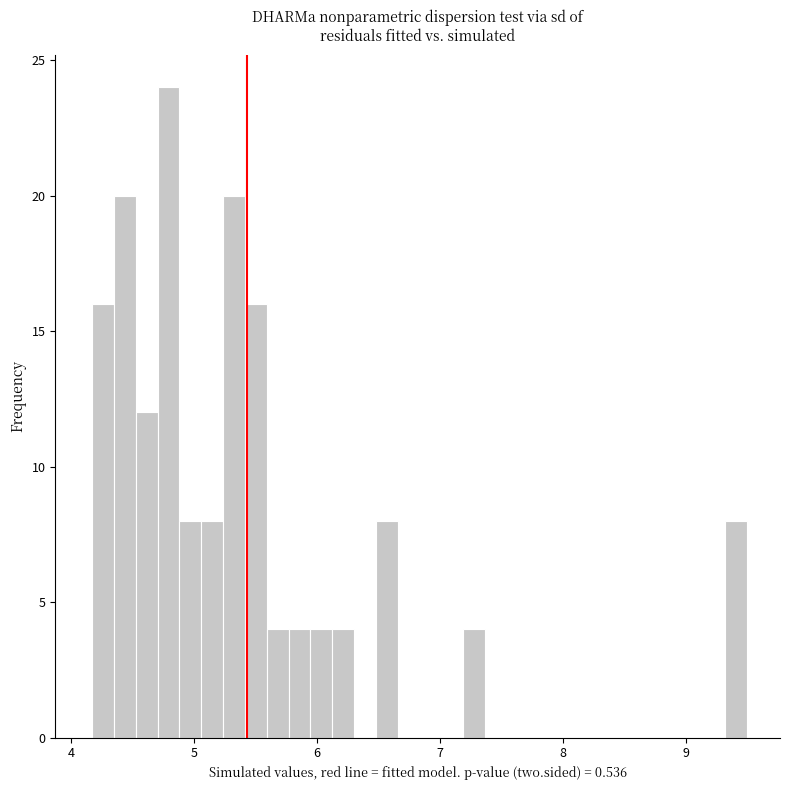

Around what value on the x-axis is the tallest bar? Give the approximate position of its centre, as read against the axis.

4.8